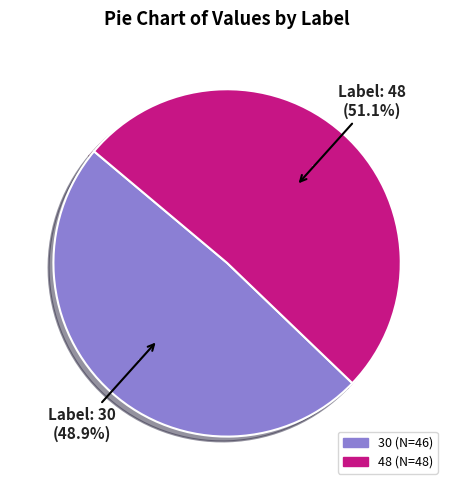

What is the ratio of the value at 30 to the value at 48?

1.0